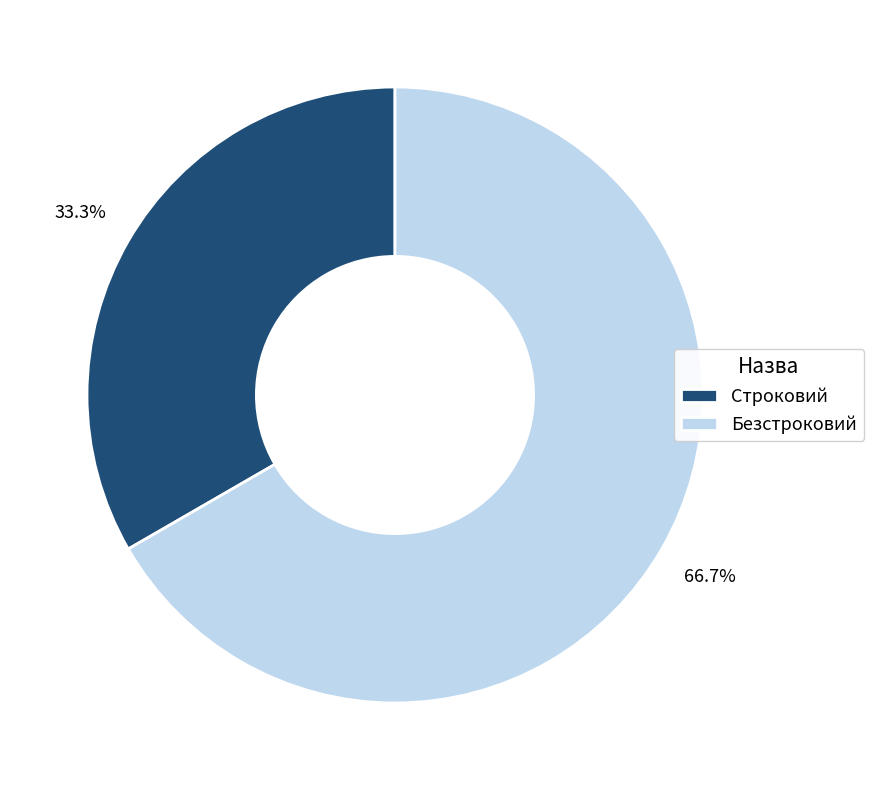

Rank the categories by value from highest to lowest.

Безстроковий, Строковий